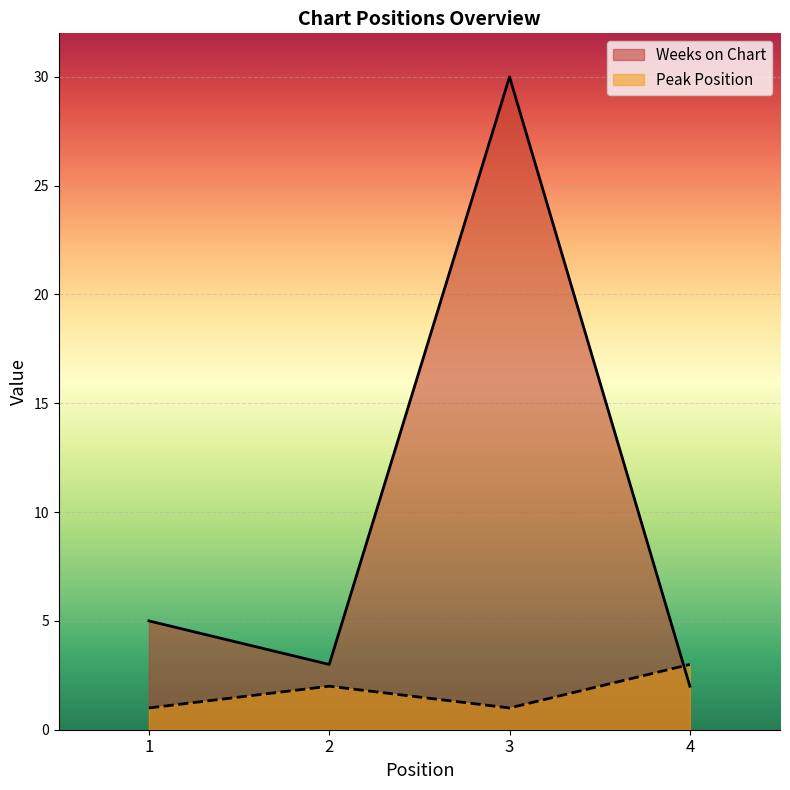

List the series in order of their overall mean, lowest first.

Peak Position, Weeks on Chart